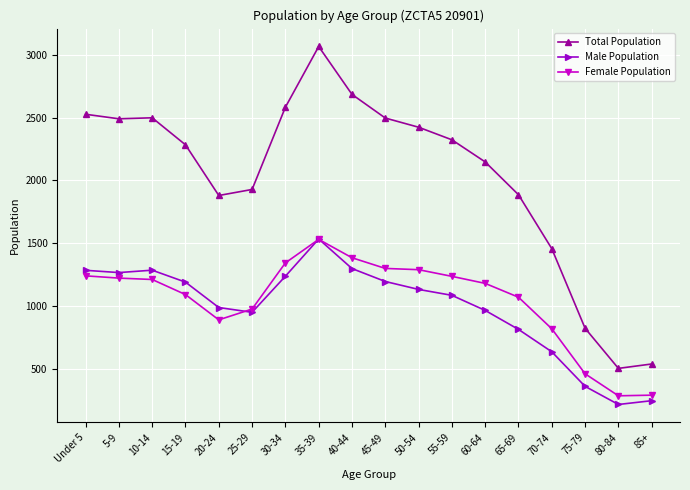

The Male Population series shows 218 at 80-84. True or false?

True